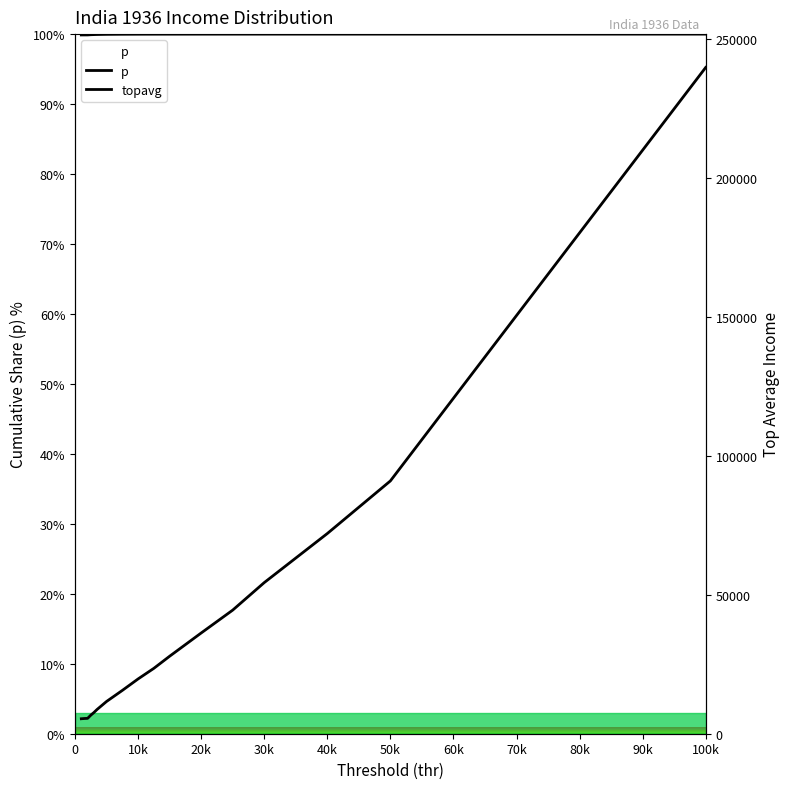

How many distinct data groups are displayed?

2